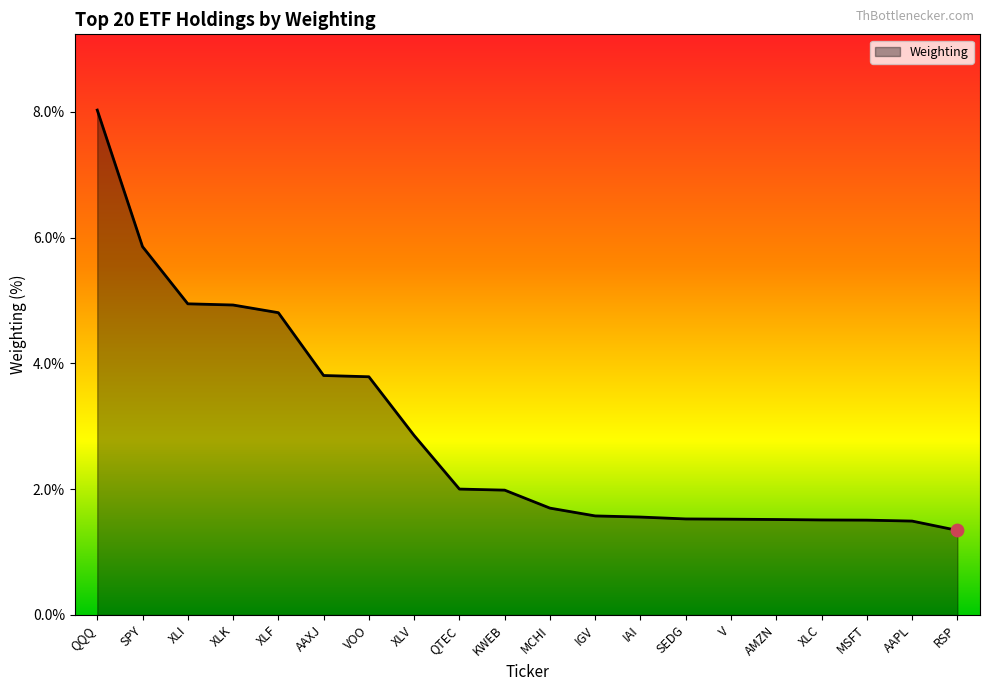

What is the change in value from XLI to KWEB?

-3.0